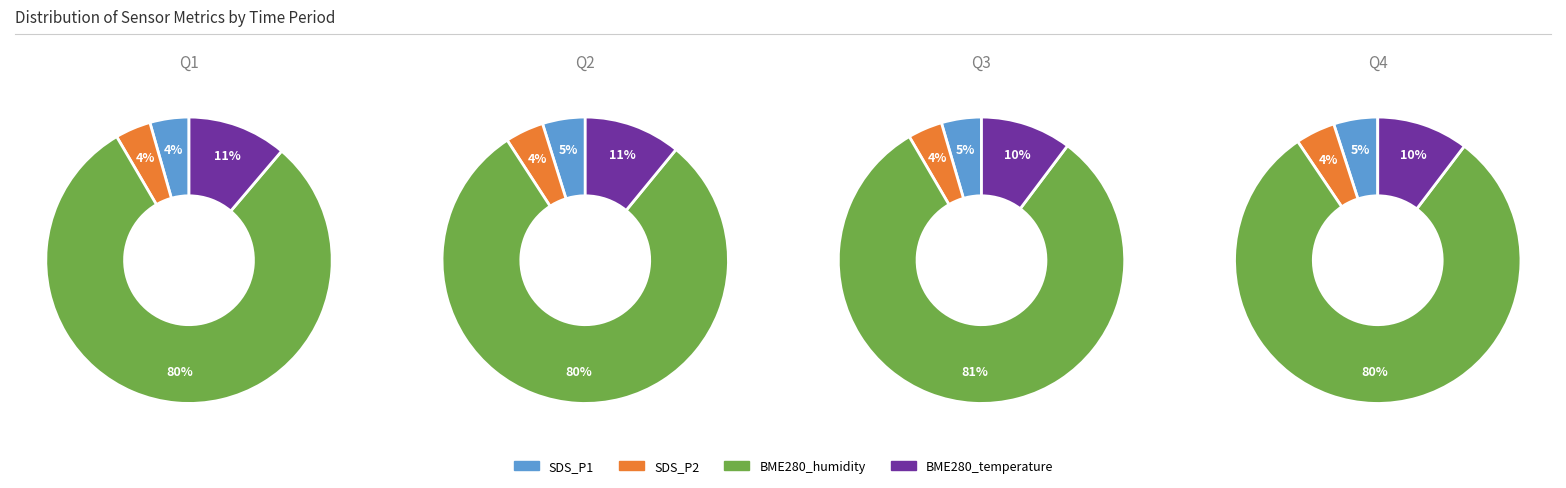

Does SDS_P2 account for over 50% of the chart?

No